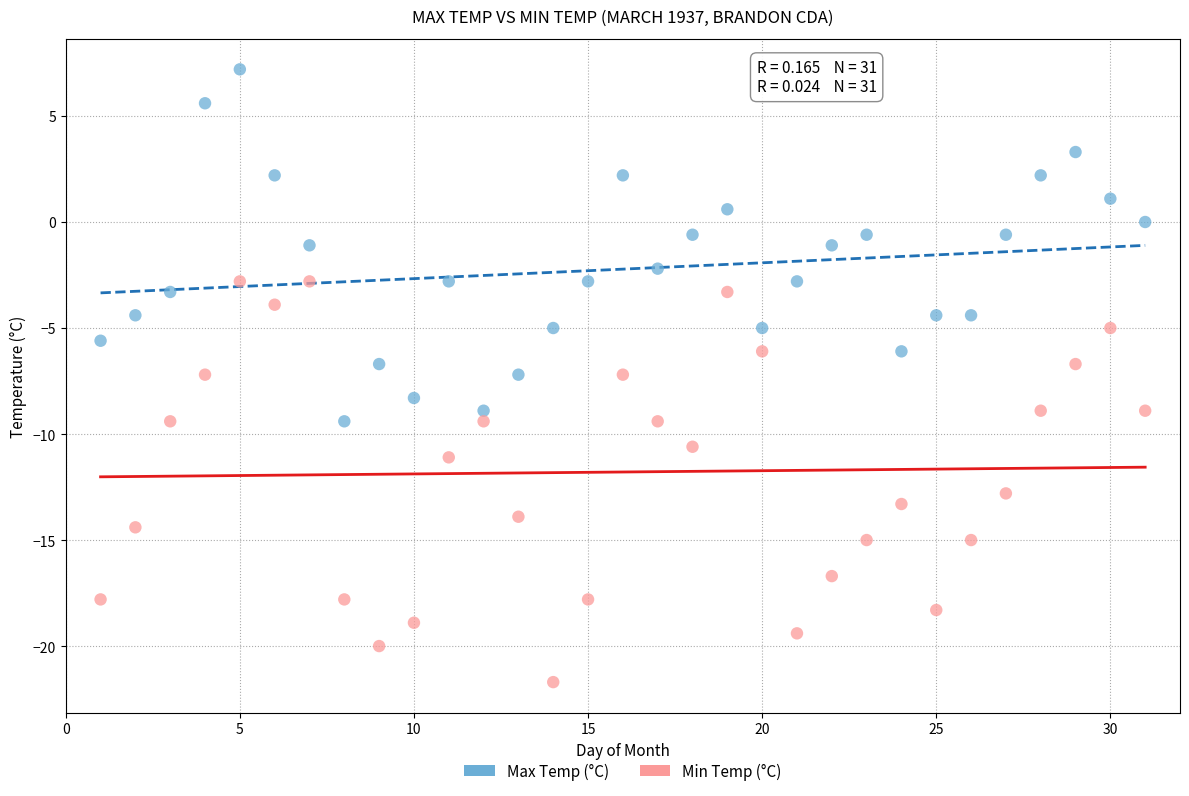

Across all data points, what is the range of Y values (max minus min)?

28.9